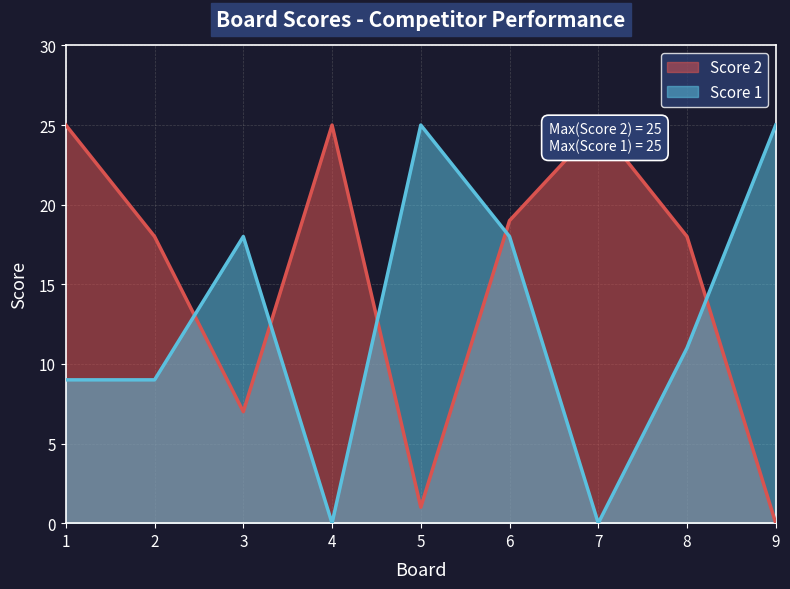

List the series in order of their peak value, lowest first.

Score 1, Score 2